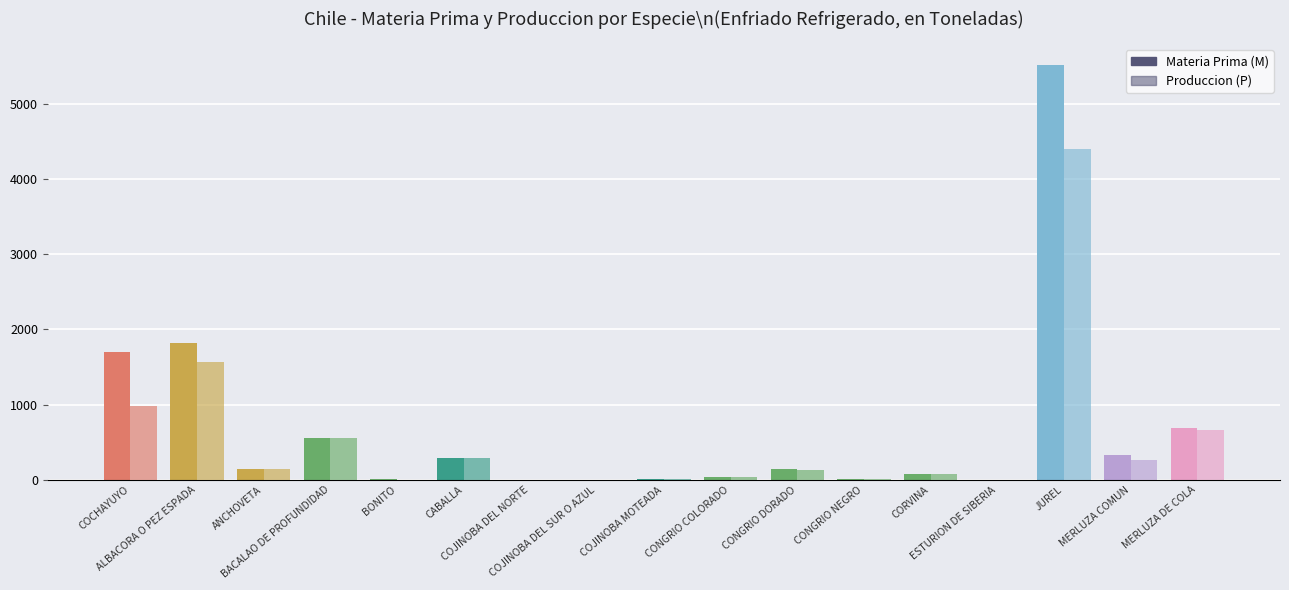

At which label does Materia Prima (M) reach its peak?

JUREL